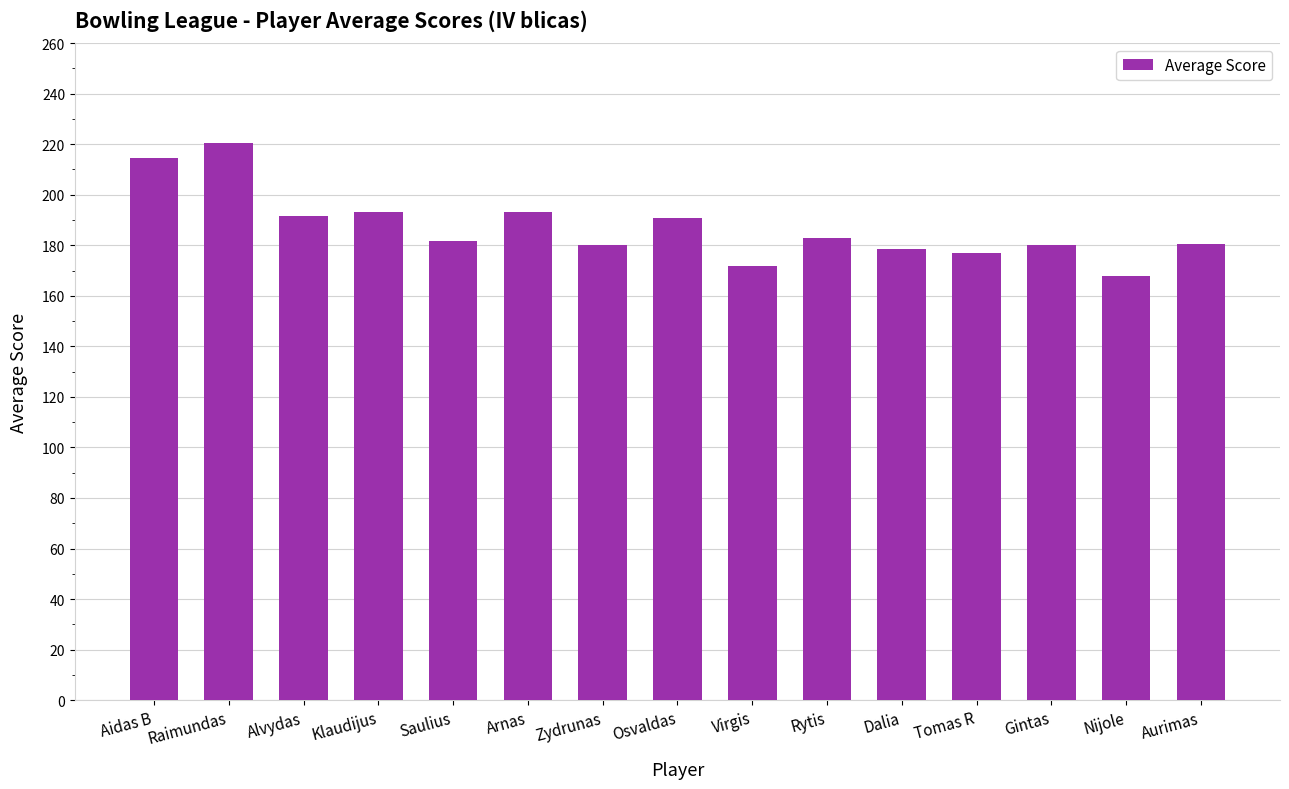

How many bars are there in total?

15